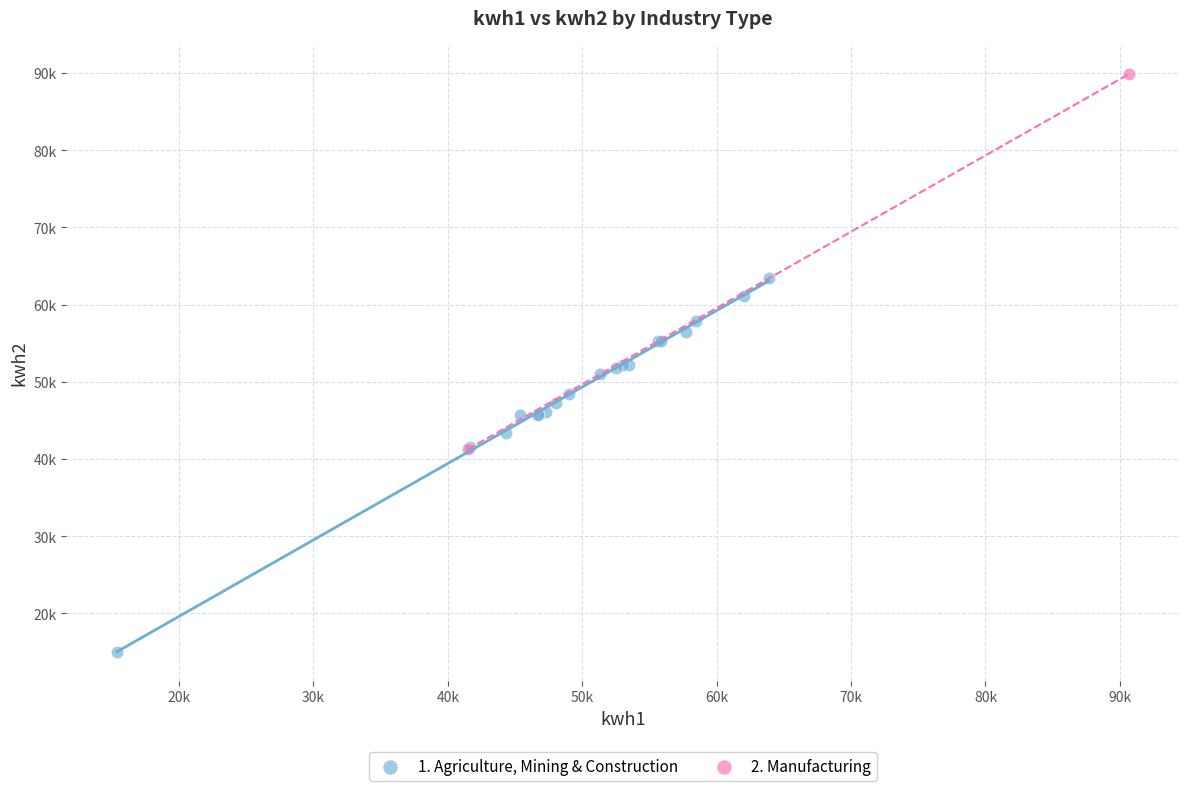

What are all the series names shown in the legend?

1. Agriculture, Mining & Construction, 2. Manufacturing